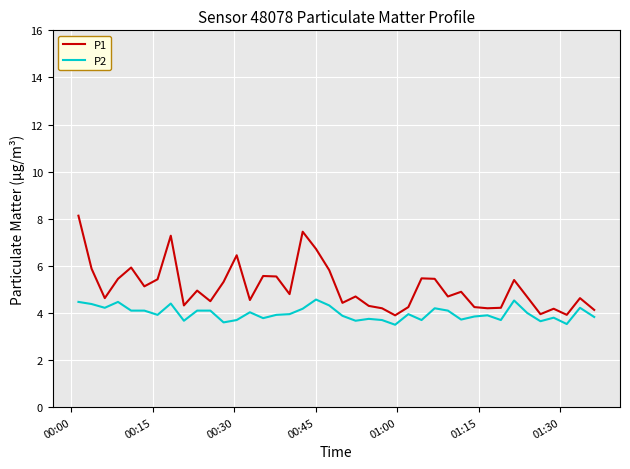

What is the difference between the maximum and minimum values in the P2 series?

1.1